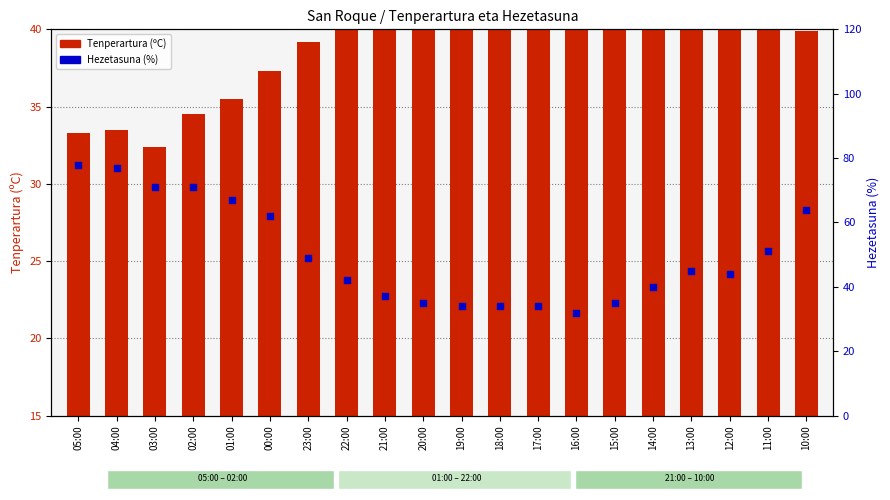

Is the value of Hezetasuna (%) at 18:00 greater than the value of Tenperartura (ºC) at 03:00?

Yes